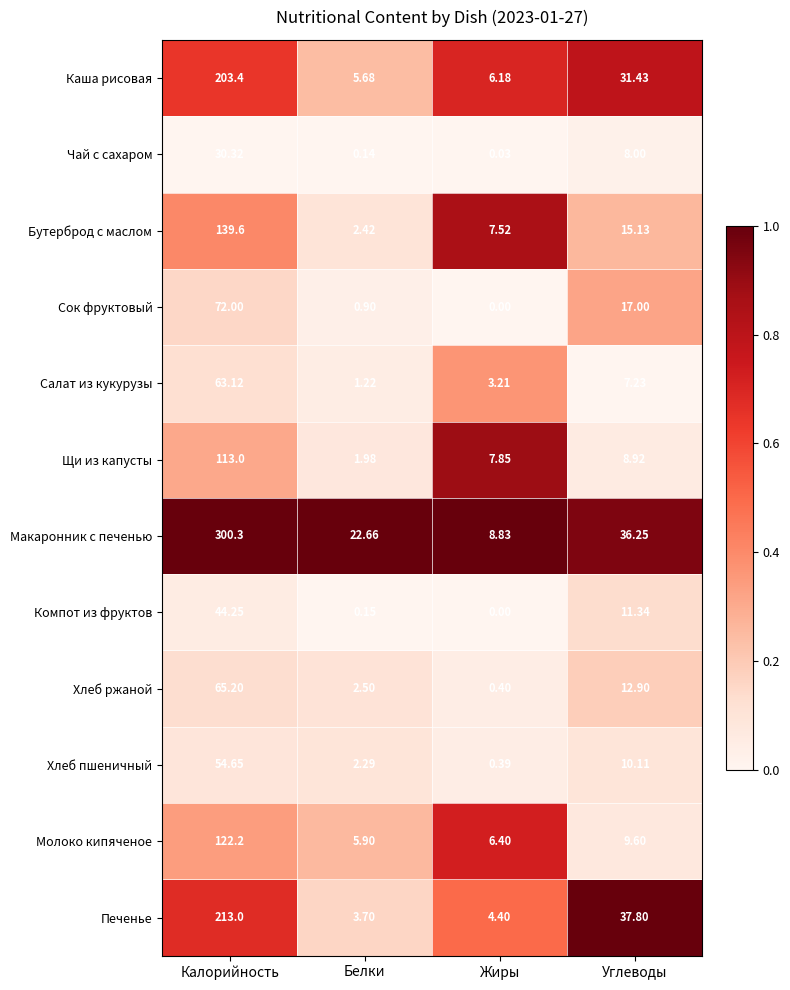

What is the total value across all series at Калорийность?

1421.0